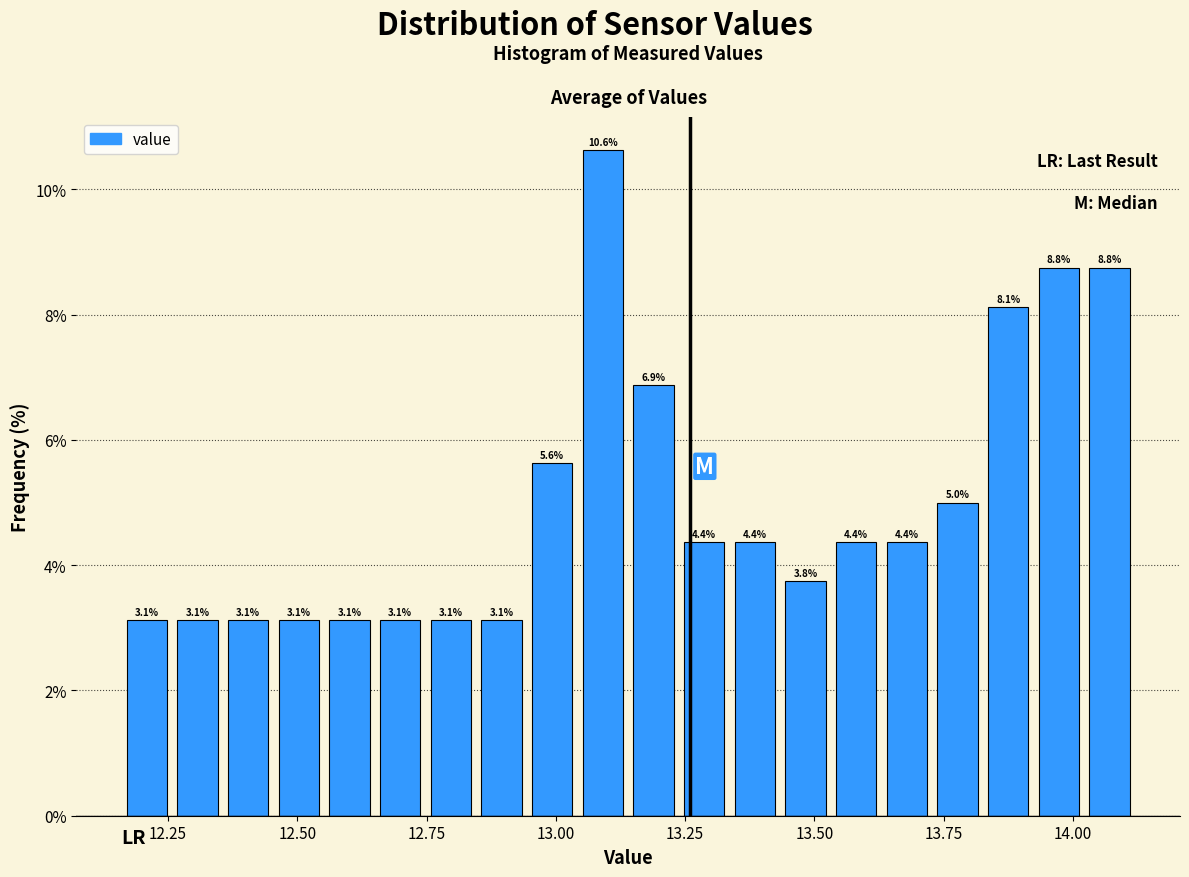

Around what value on the x-axis is the tallest bar? Give the approximate position of its centre, as read against the axis.

13.10